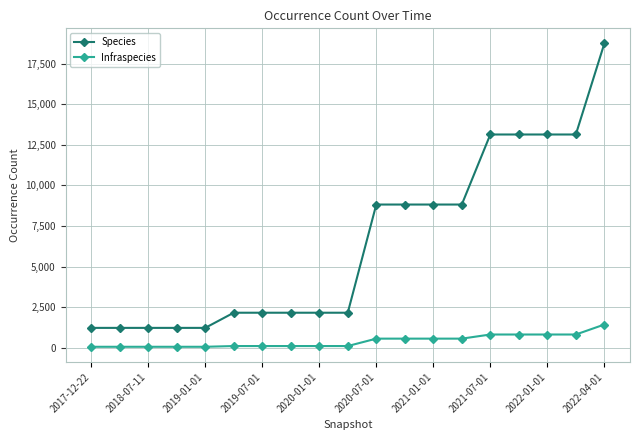

True or false: Species and Infraspecies intersect in this chart.

False